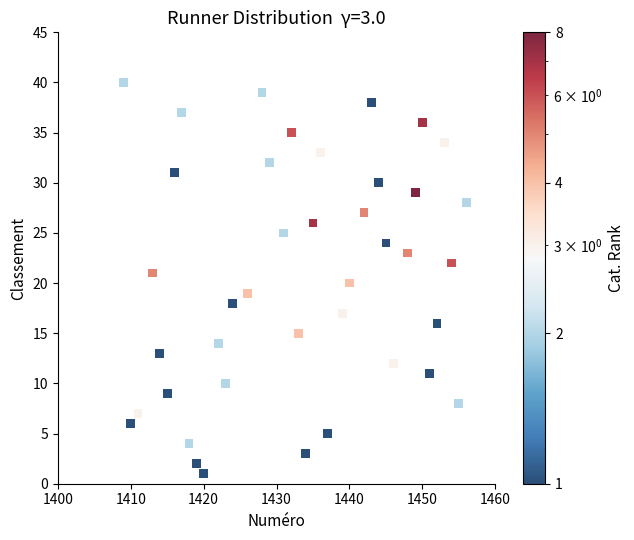

What is the range of Y values (max minus min)?

39